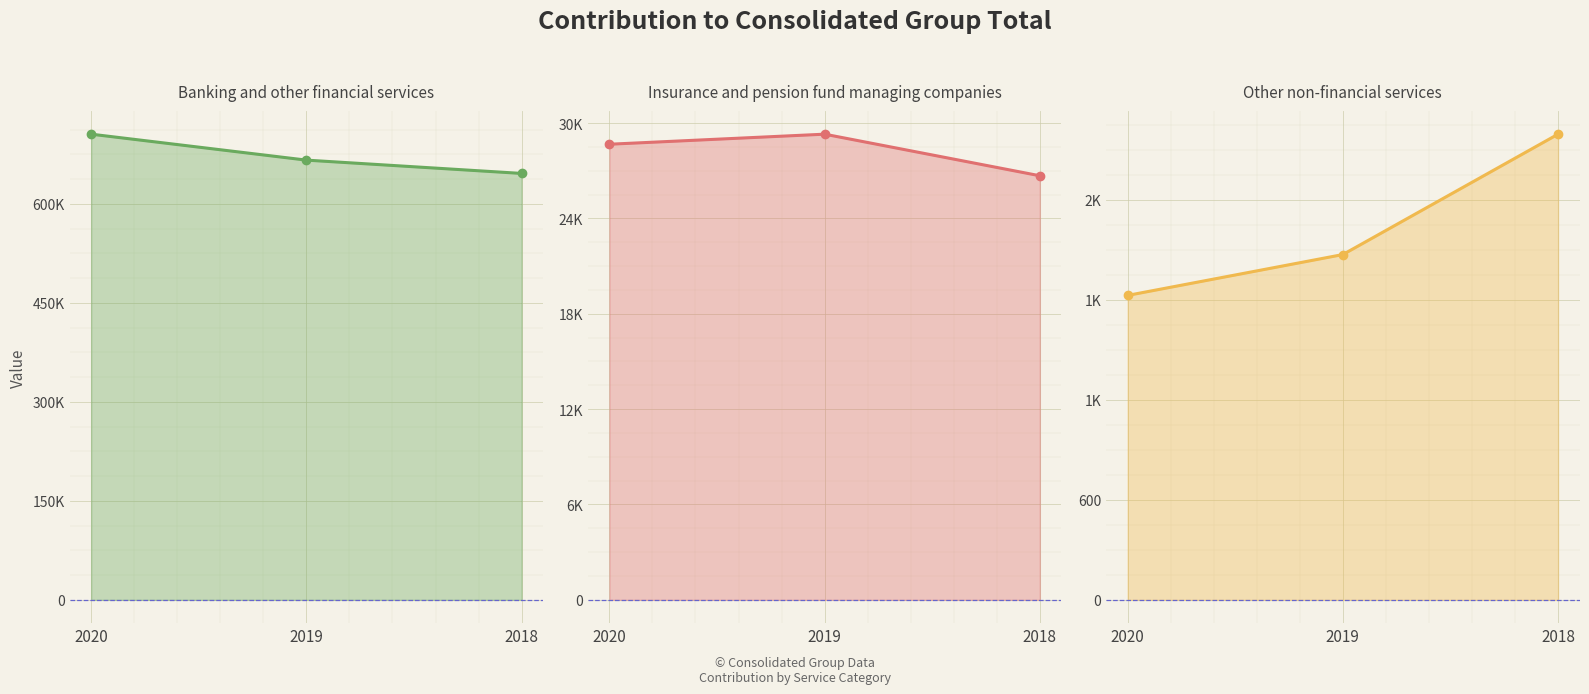

What is the average value of the Insurance and pension fund managing companies series?

28217